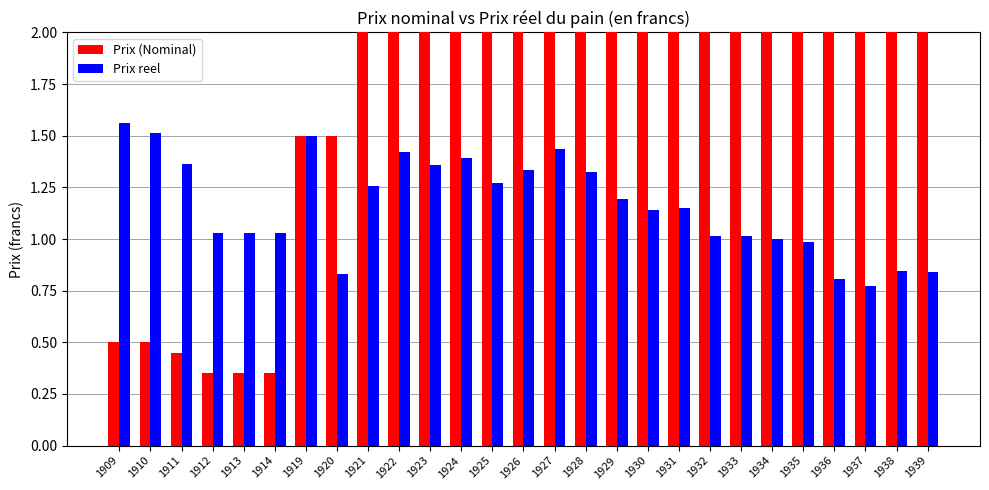

List the series in order of their overall mean, lowest first.

Prix reel, Prix (Nominal)